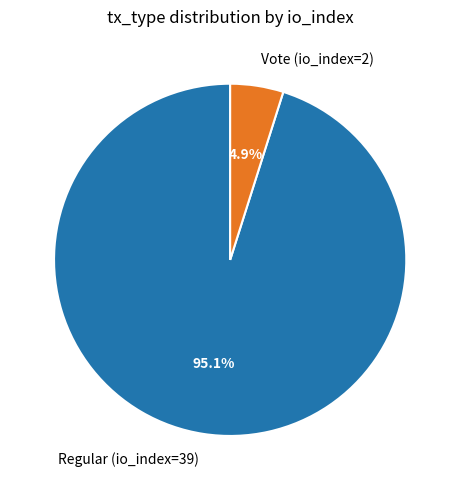

Is Vote (io_index=2) the majority of the pie?

No